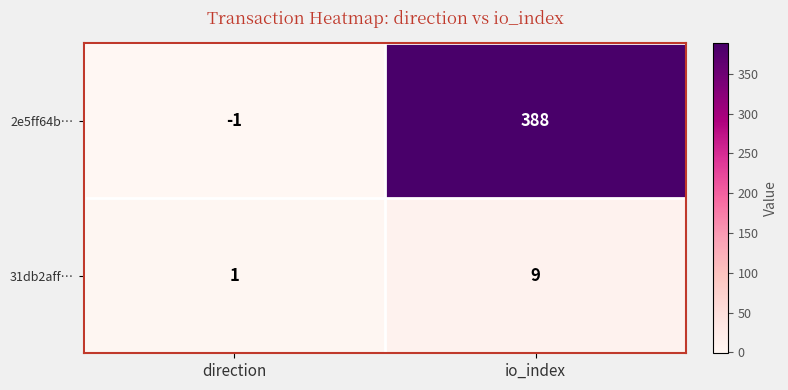

Which series has the widest spread of values?

2e5ff64b…